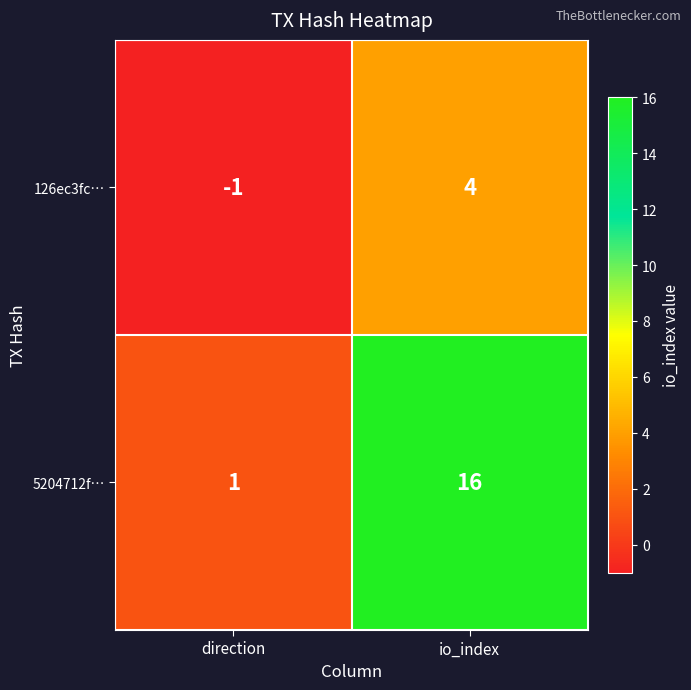

List the series in order of their peak value, highest first.

5204712f…, 126ec3fc…